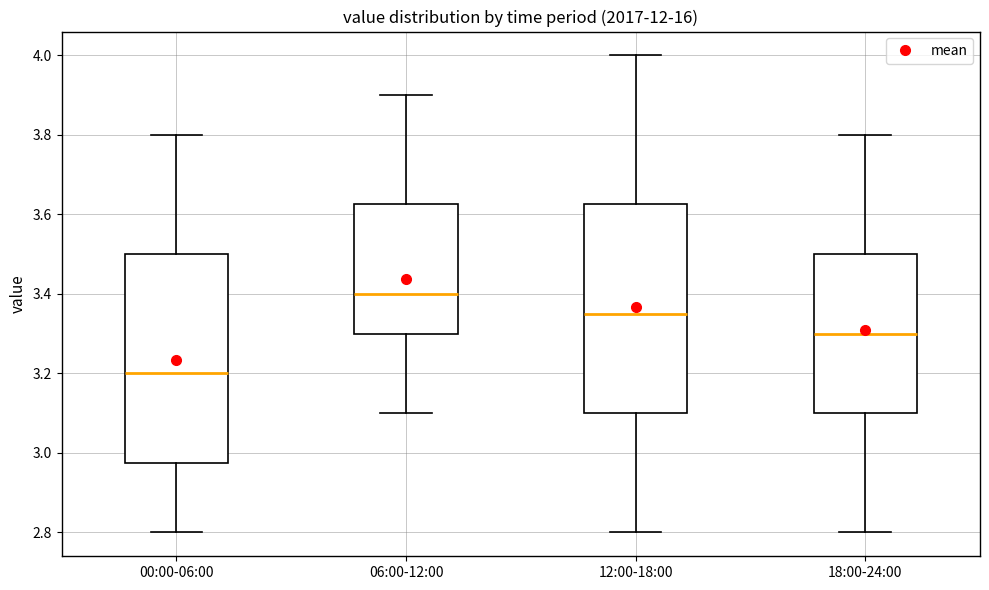

Which box's median line is the highest?

06:00-12:00